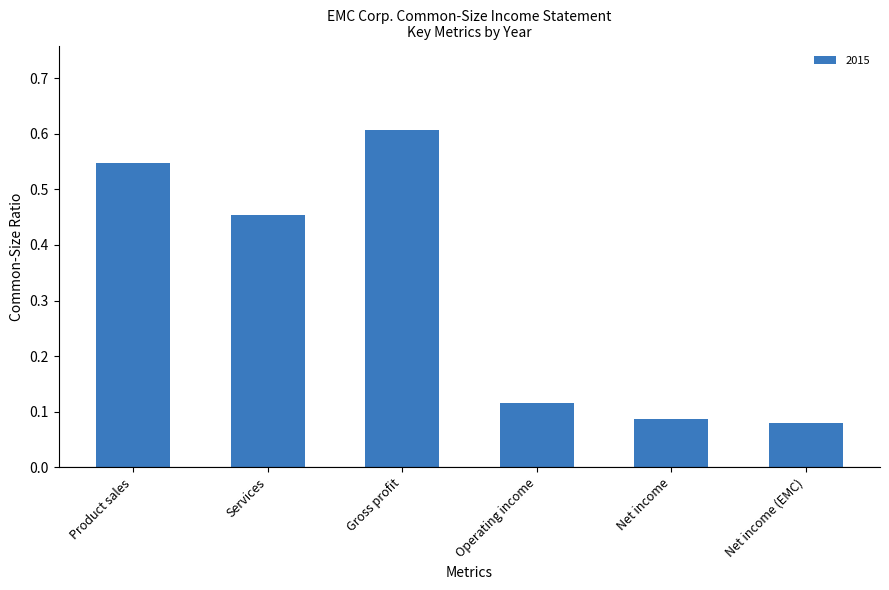

How many bars are there in total?

6